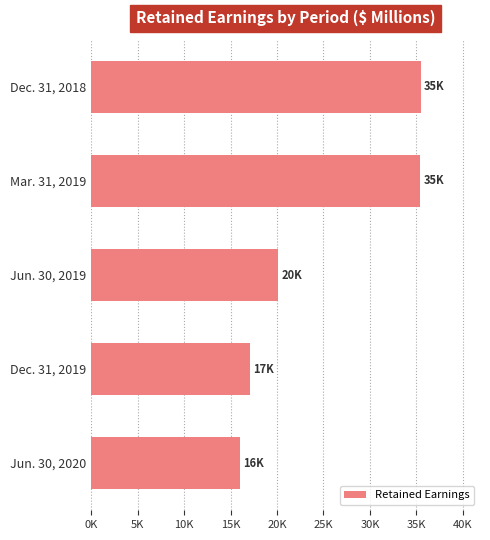

Rank the categories by value from lowest to highest.

Jun. 30, 2020, Dec. 31, 2019, Jun. 30, 2019, Mar. 31, 2019, Dec. 31, 2018